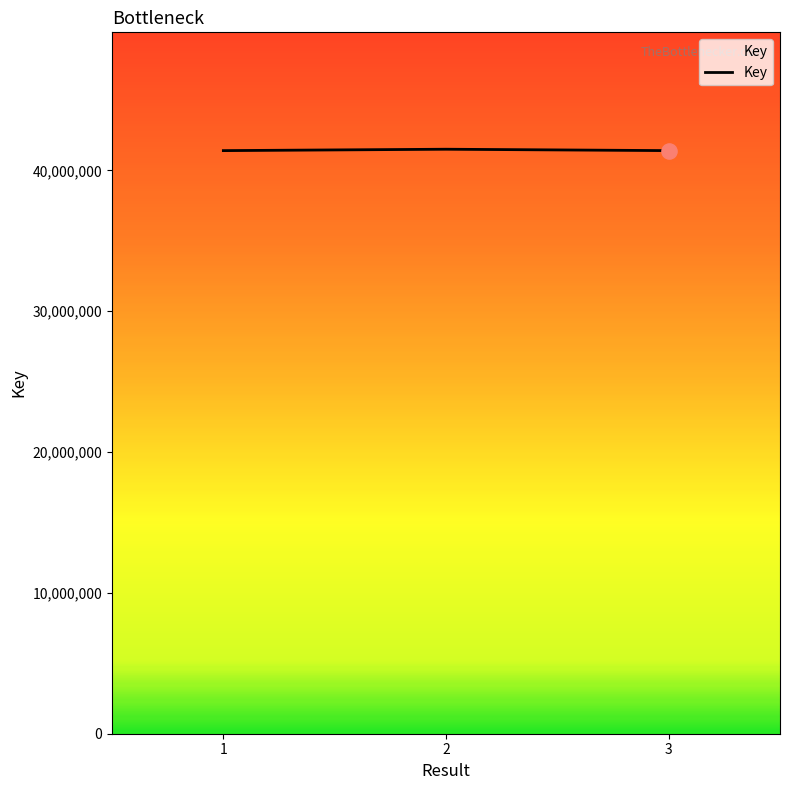

What is the ratio of the value at 1 to the value at 2?

1.0